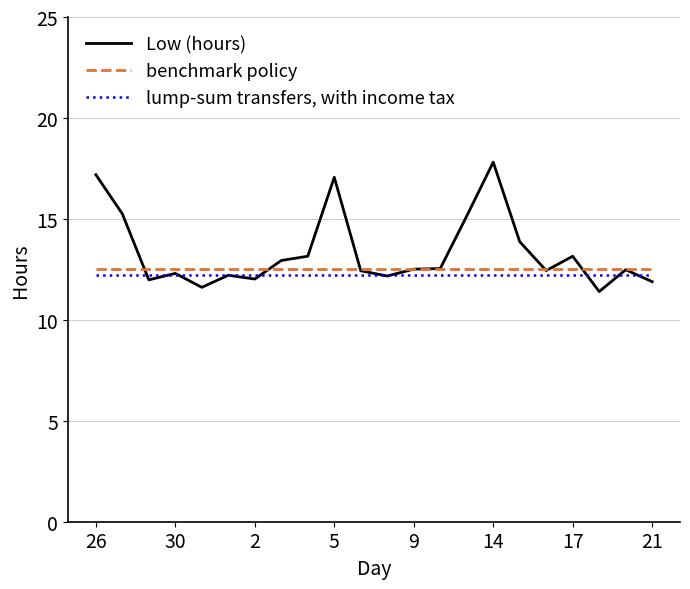

Which series has the widest spread of values?

Low (hours)